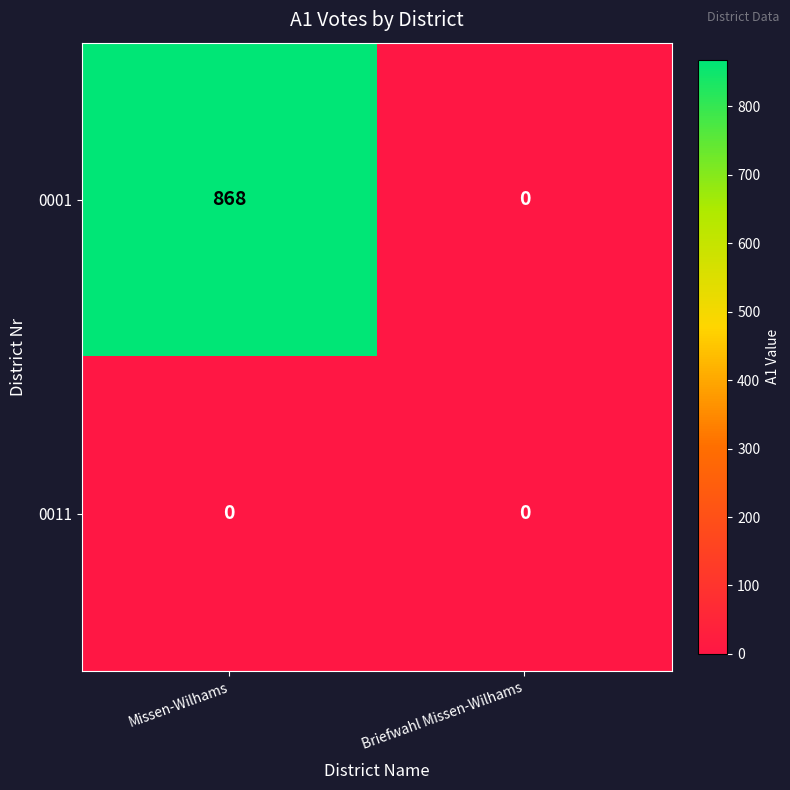

Reading right to left, transcribe all the data shown in this chart.

0001: Briefwahl Missen-Wilhams=0	Missen-Wilhams=868
0011: Briefwahl Missen-Wilhams=0	Missen-Wilhams=0